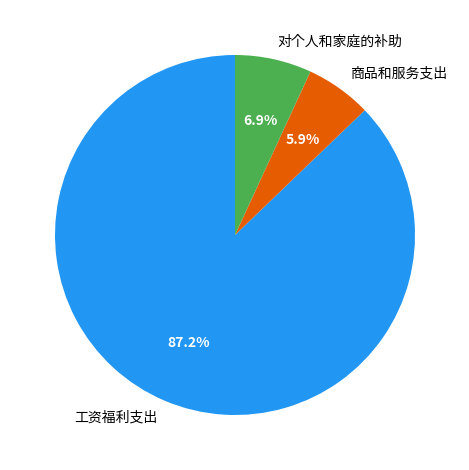

Count the number of slices in the pie.

3